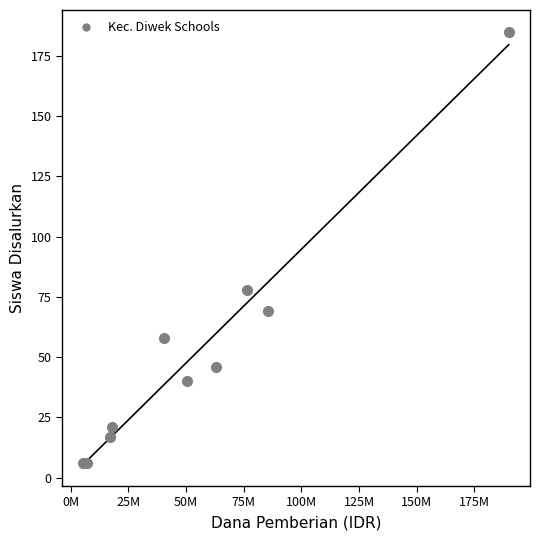

What Y value in the scatter plot is closest to 95?

78